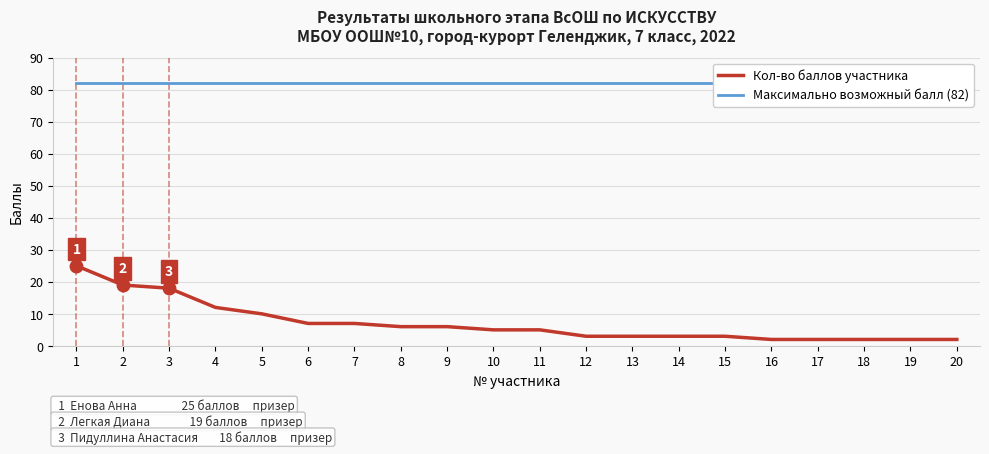

What are all the series names shown in the legend?

Кол-во баллов участника, Максимально возможный балл (82)